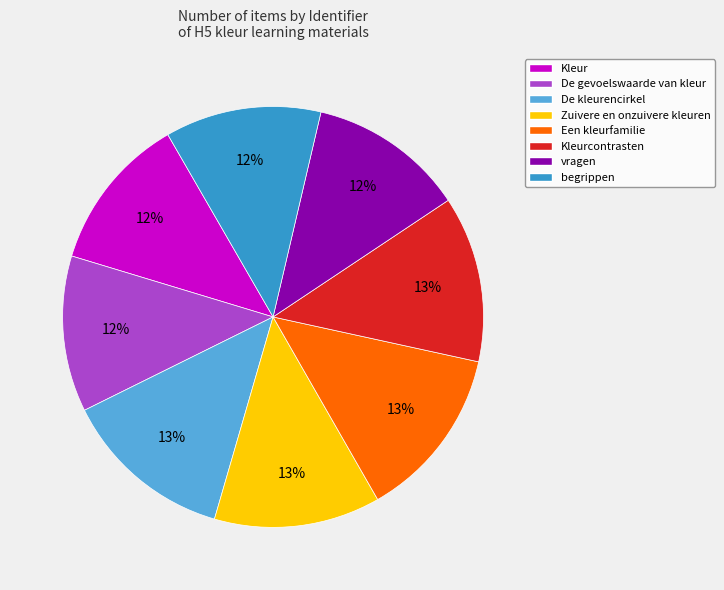

Is the sum of vragen and De kleurencirkel greater than half?

No